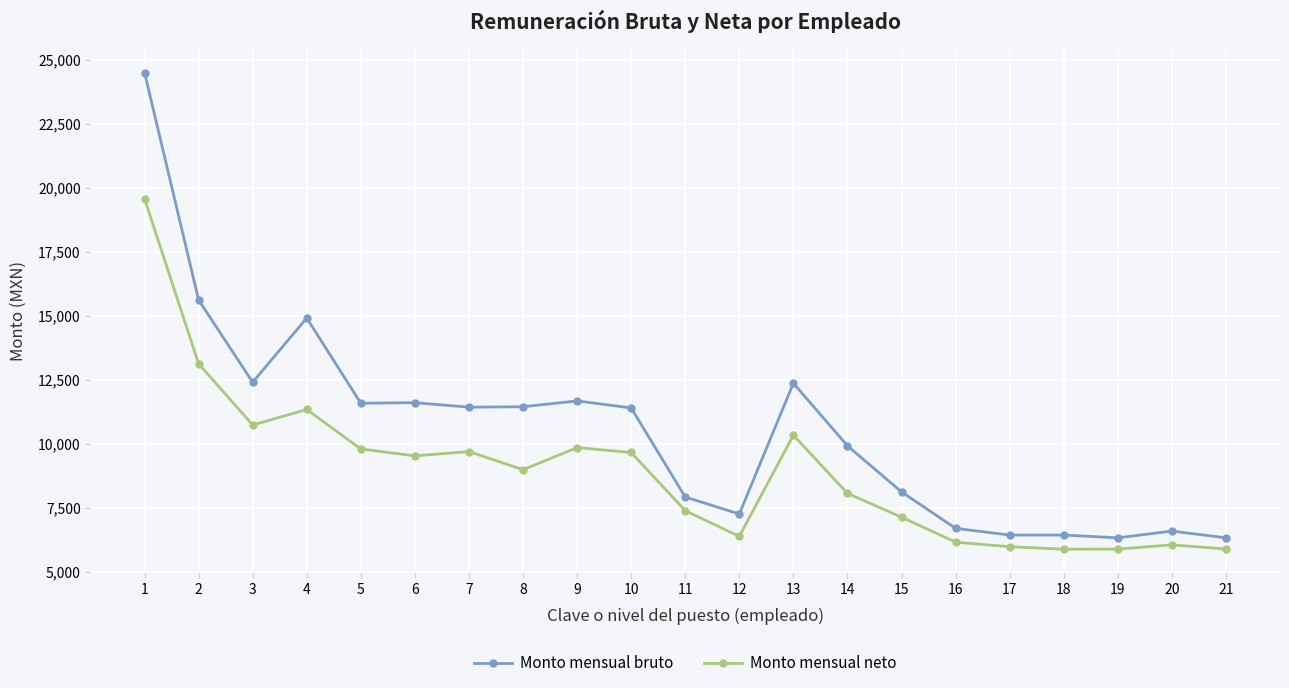

What is the sum of the Monto mensual bruto values at 5 and 3?

24006.3